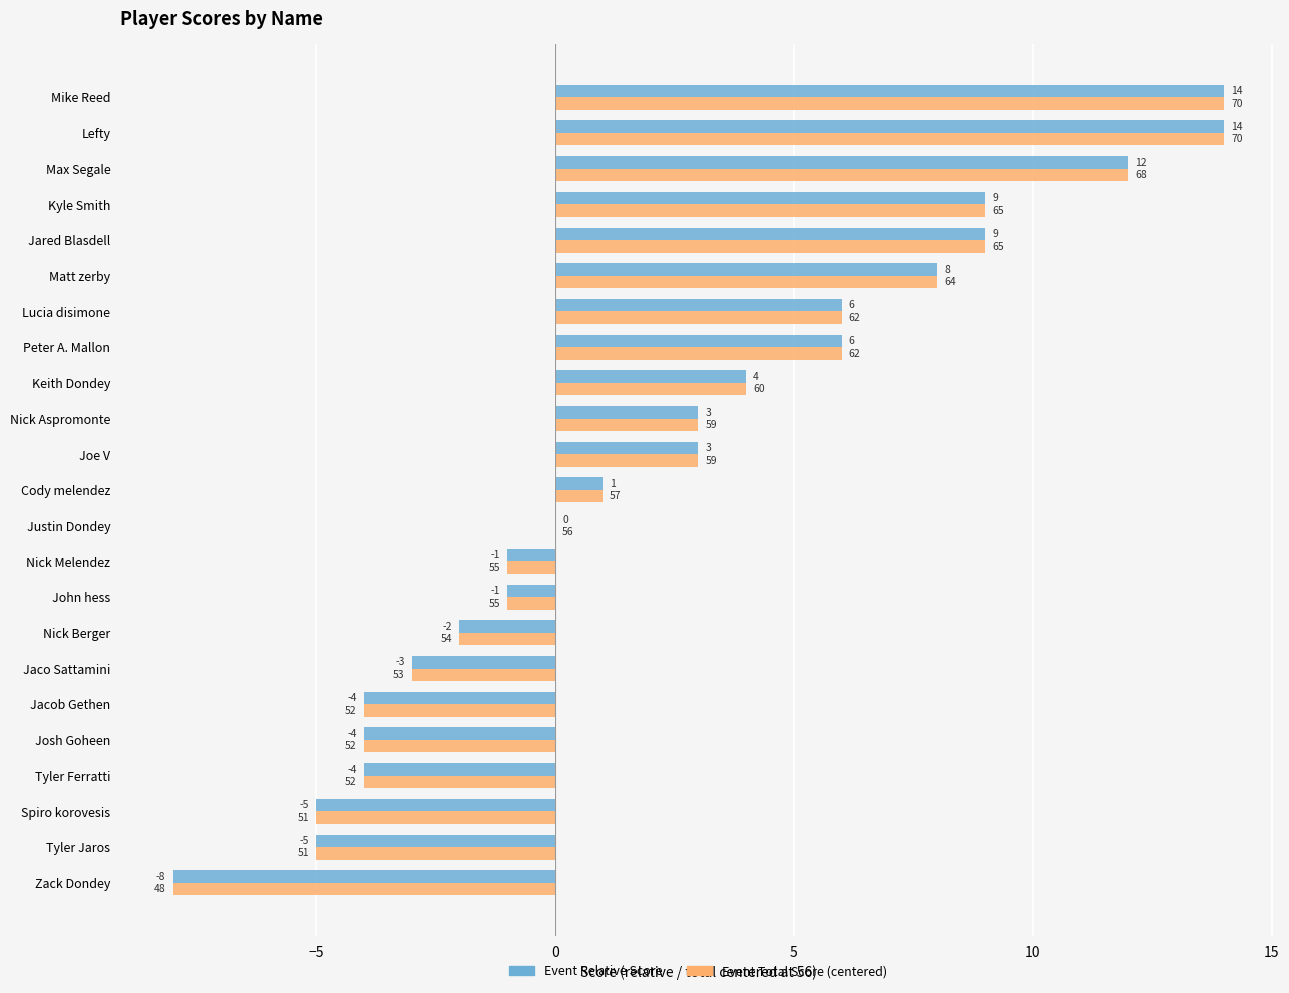

What is the maximum value shown in the chart?

14